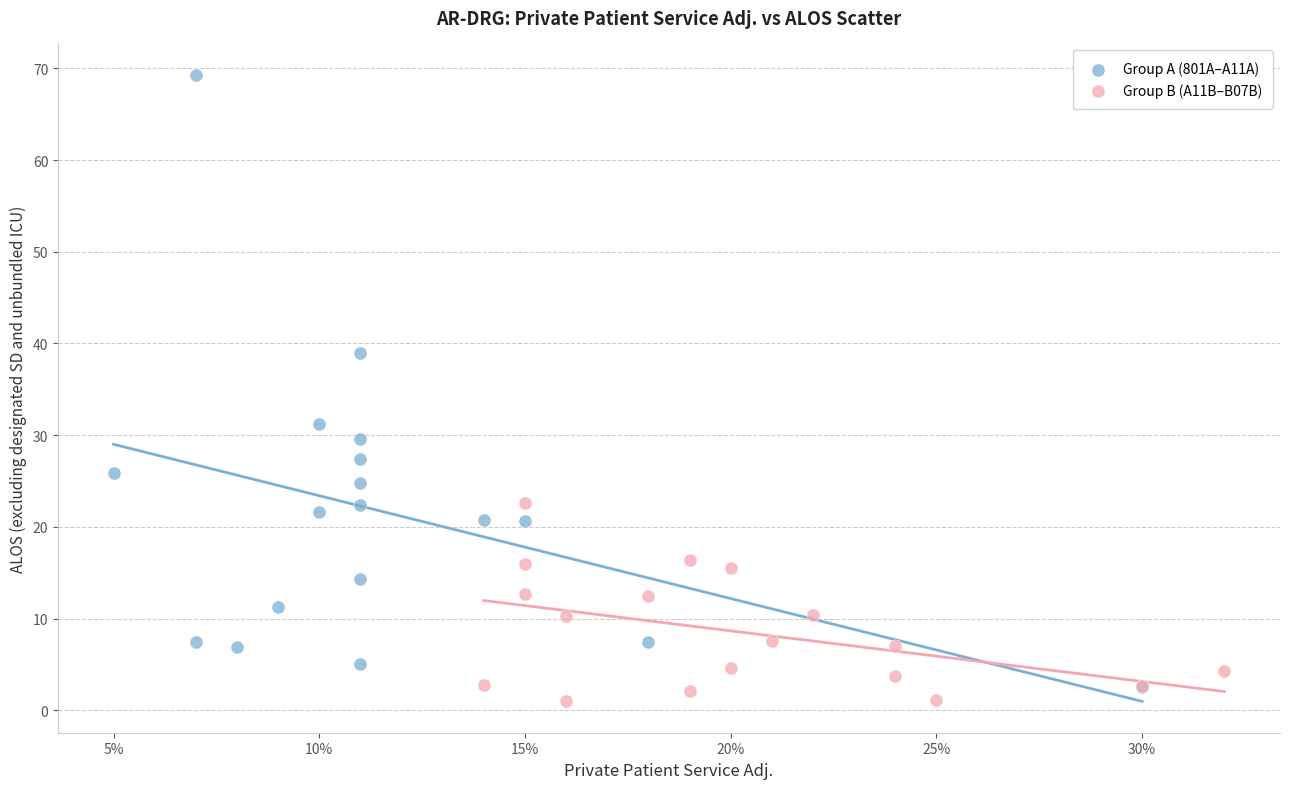

Which series has the largest Y range (max minus min)?

Group A (801A–A11A)